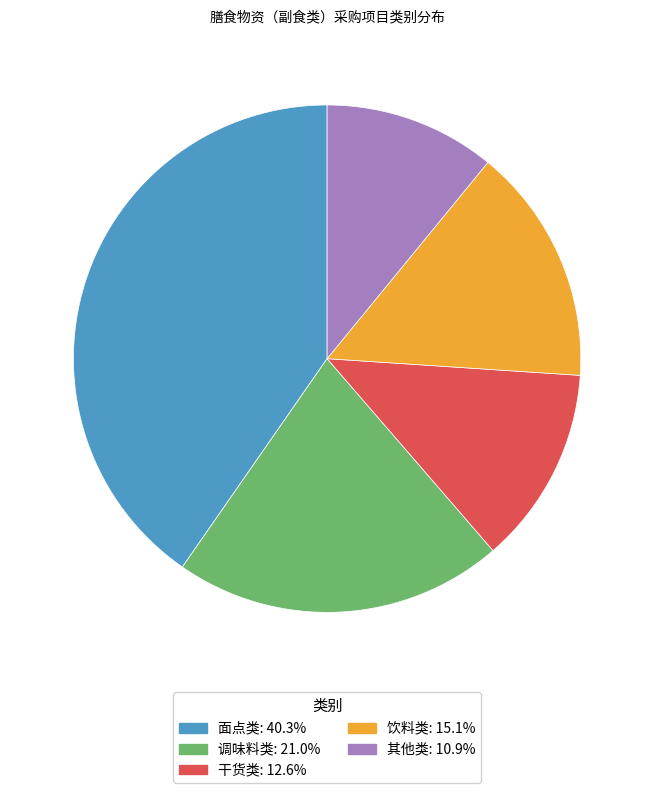

Which category has the biggest portion of the pie?

面点类